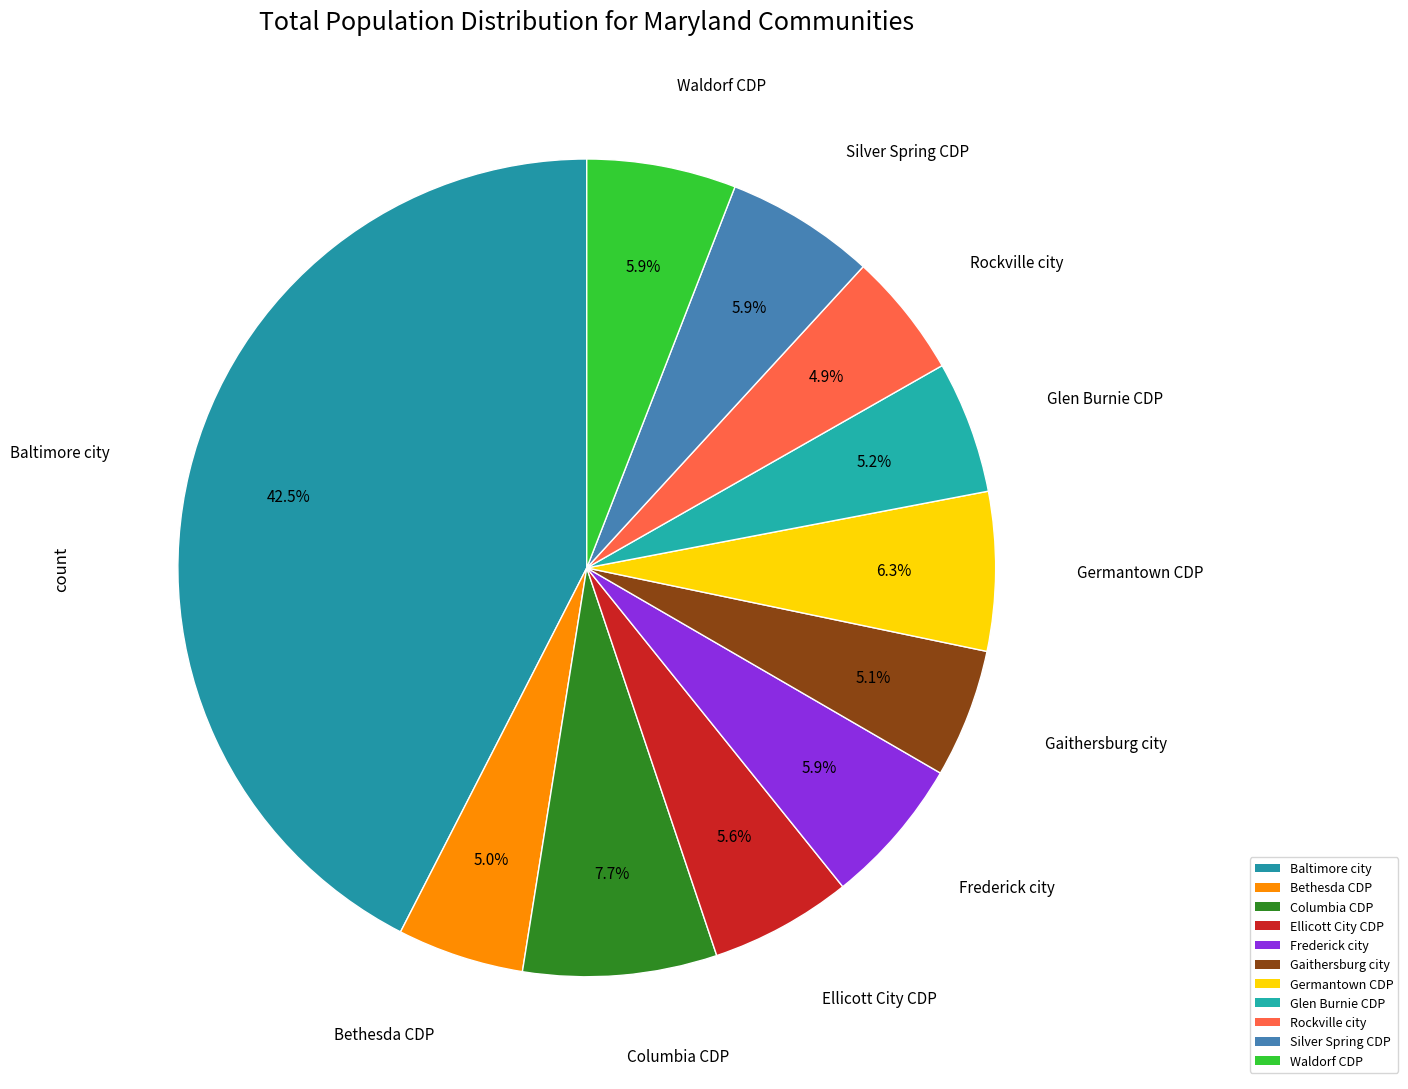

How many slices are in this pie chart?

11